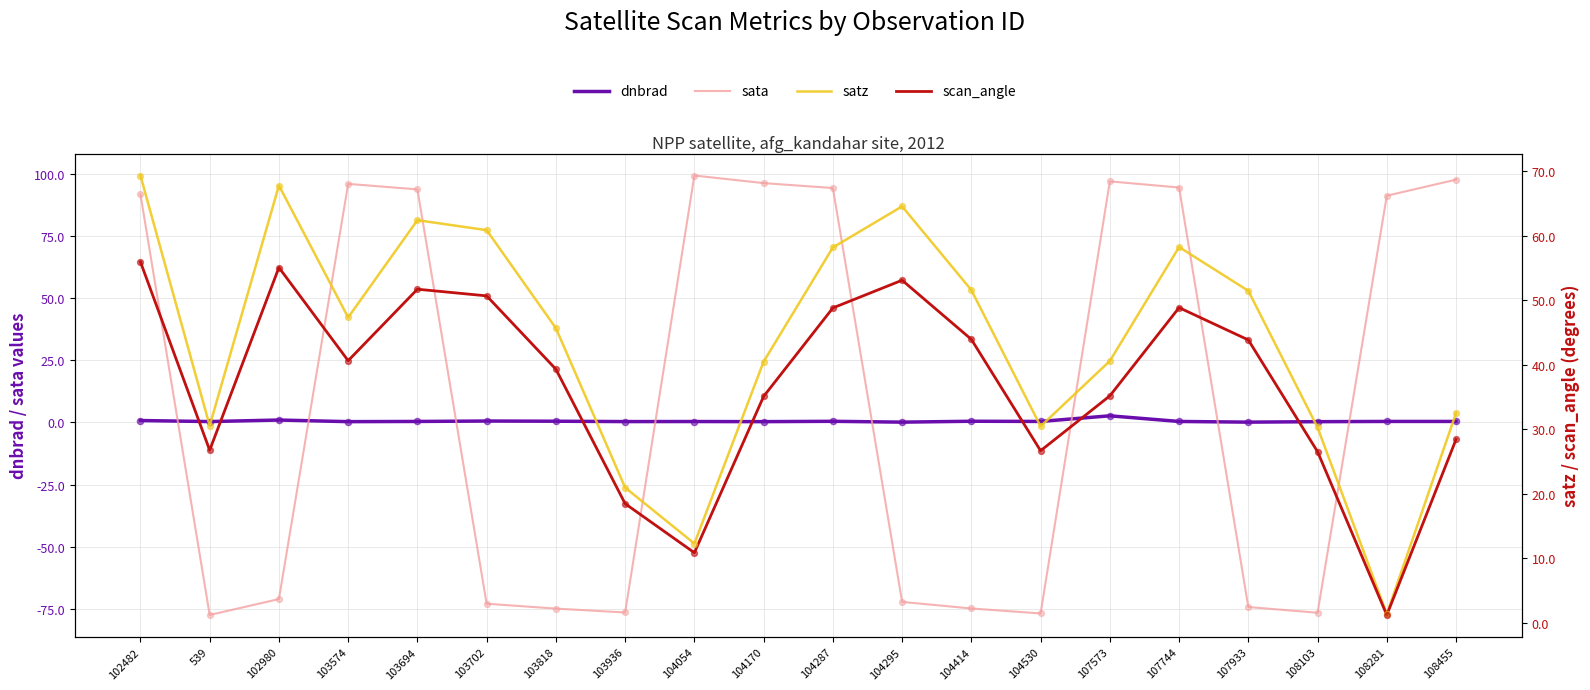

Which series has the widest spread of Y values?

sata